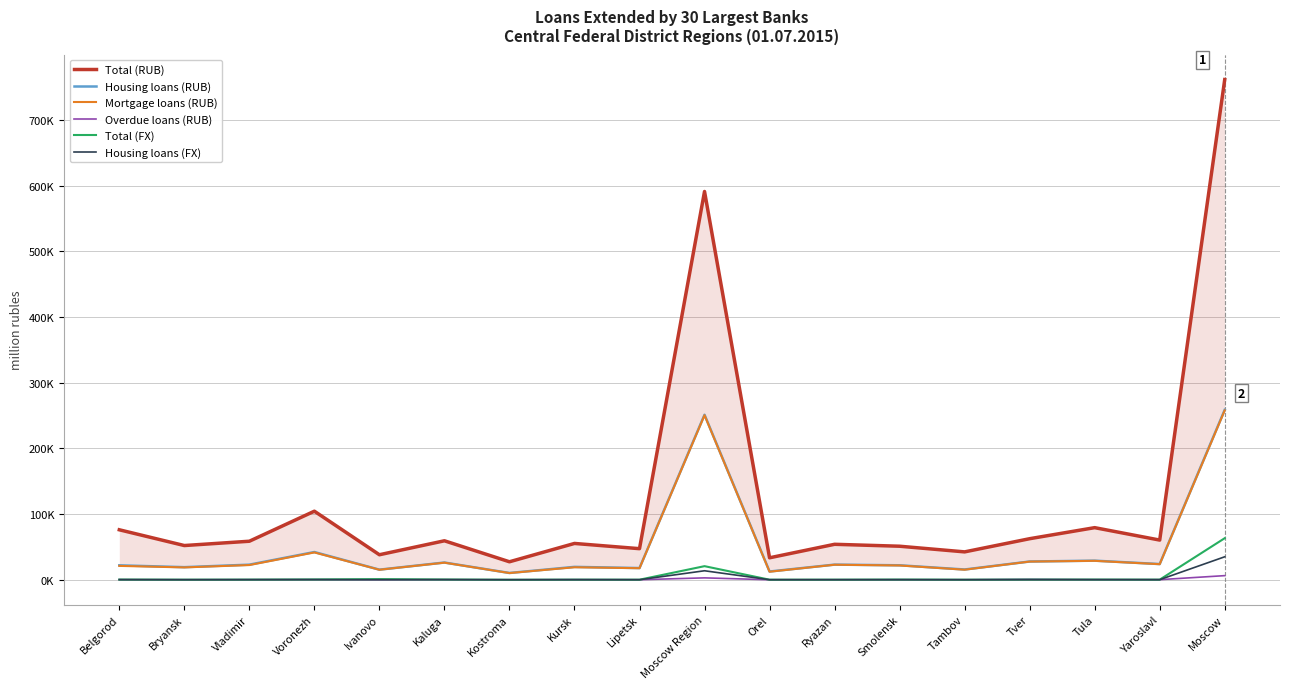

Reading left to right, what are all the values shown in this chart?

Total (RUB): Belgorod=76110	Bryansk=52105	Vladimir=58664	Voronezh=104411	Ivanovo=38090	Kaluga=59348	Kostroma=27378	Kursk=55298	Lipetsk=47335	Moscow Region=591366	Orel=33437	Ryazan=53996	Smolensk=51063	Tambov=42449	Tver=62523	Tula=79342	Yaroslavl=60435	Moscow=761814
Housing loans (RUB): Belgorod=21957	Bryansk=19178	Vladimir=22971	Voronezh=42211	Ivanovo=15369	Kaluga=26240	Kostroma=10310	Kursk=19614	Lipetsk=17828	Moscow Region=251307	Orel=12547	Ryazan=23046	Smolensk=22035	Tambov=15626	Tver=27772	Tula=29083	Yaroslavl=23914	Moscow=258793
Mortgage loans (RUB): Belgorod=21107	Bryansk=18781	Vladimir=22381	Voronezh=41586	Ivanovo=15258	Kaluga=26023	Kostroma=10225	Kursk=19005	Lipetsk=17579	Moscow Region=250632	Orel=12247	Ryazan=22879	Smolensk=21750	Tambov=15317	Tver=27702	Tula=28835	Yaroslavl=23715	Moscow=257972
Overdue loans (RUB): Belgorod=109	Bryansk=40	Vladimir=146	Voronezh=354	Ivanovo=68	Kaluga=48	Kostroma=29	Kursk=165	Lipetsk=54	Moscow Region=2865	Orel=14	Ryazan=53	Smolensk=92	Tambov=38	Tver=635	Tula=106	Yaroslavl=132	Moscow=6268
Total (FX): Belgorod=242	Bryansk=99	Vladimir=177	Voronezh=427	Ivanovo=969	Kaluga=310	Kostroma=16	Kursk=137	Lipetsk=88	Moscow Region=20698	Orel=81	Ryazan=107	Smolensk=257	Tambov=66	Tver=200	Tula=251	Yaroslavl=143	Moscow=63297
Housing loans (FX): Belgorod=214	Bryansk=70	Vladimir=143	Voronezh=176	Ivanovo=88	Kaluga=272	Kostroma=8	Kursk=119	Lipetsk=64	Moscow Region=13689	Orel=73	Ryazan=80	Smolensk=141	Tambov=52	Tver=155	Tula=181	Yaroslavl=106	Moscow=34984